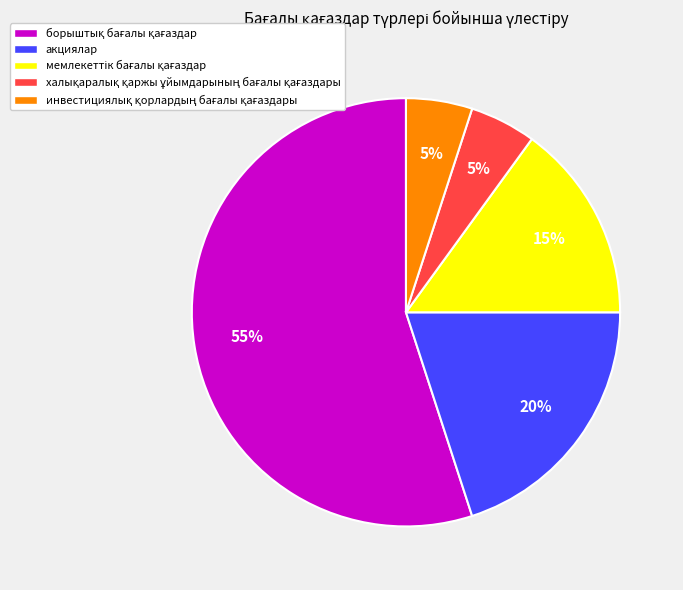

Is there any slice that represents more than half of the pie?

Yes